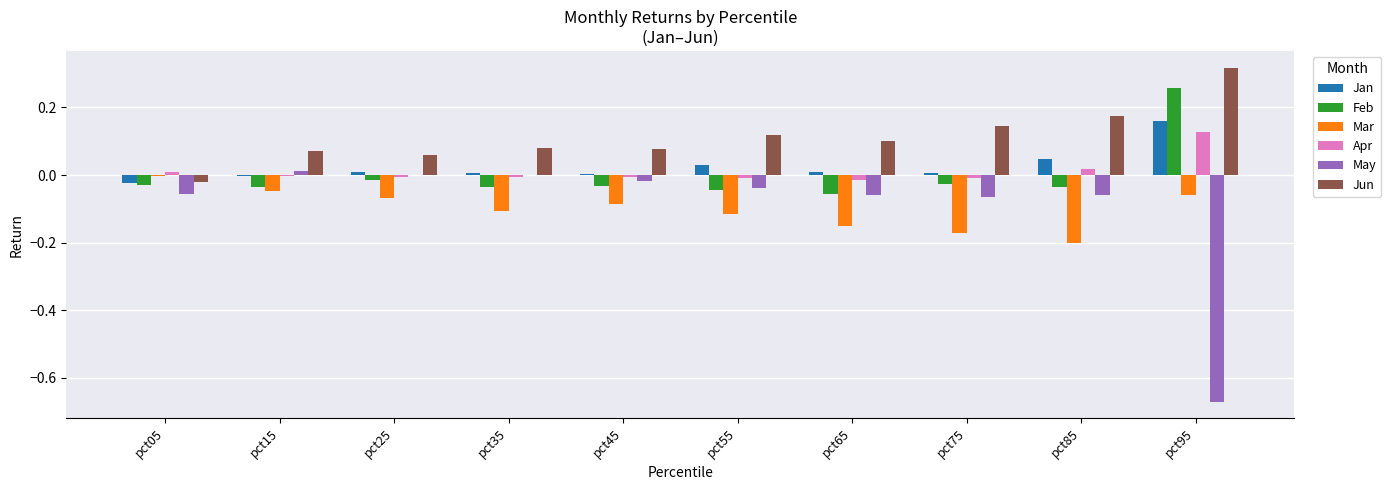

What is the sum of all Jun values?

1.1